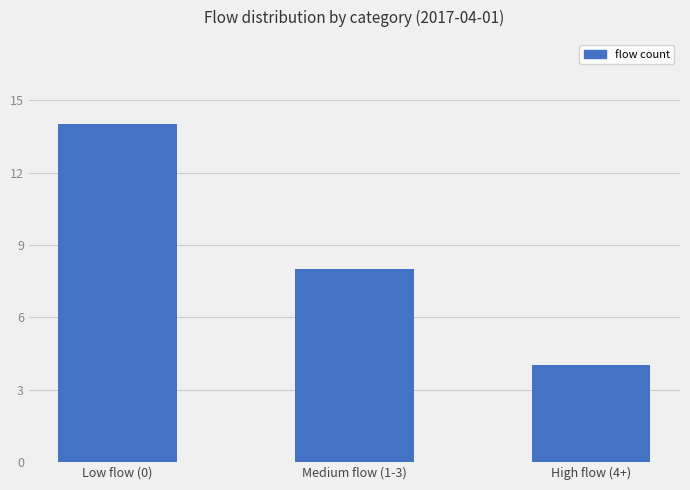

What is the label of the 1st bar from the left?

Low flow (0)